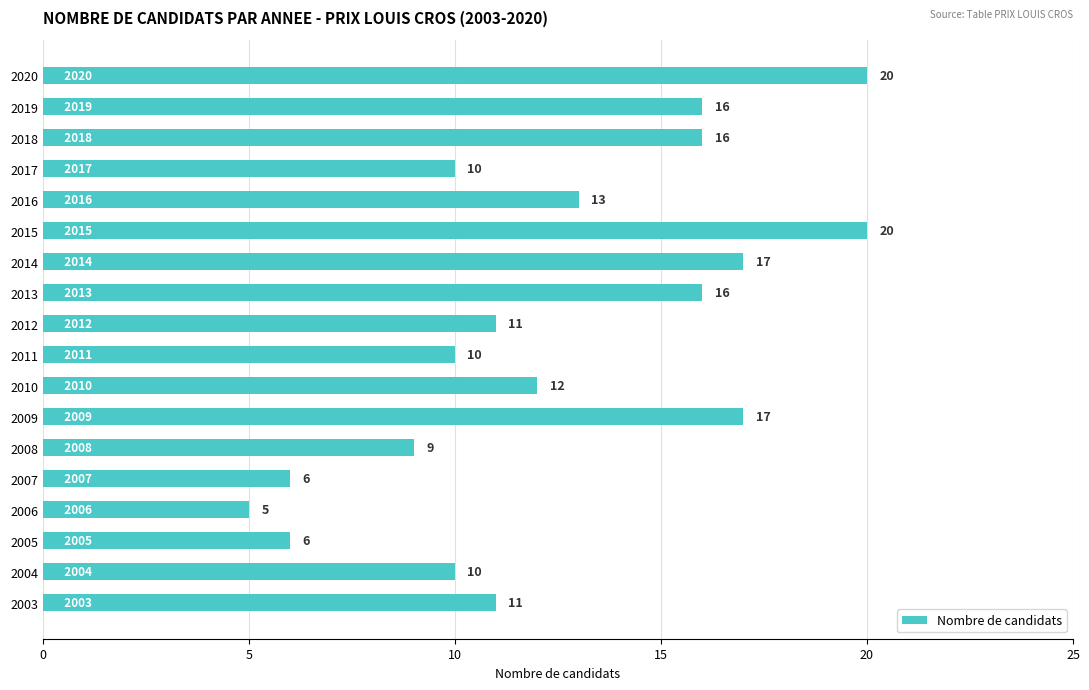

What is the sum of all values?

225